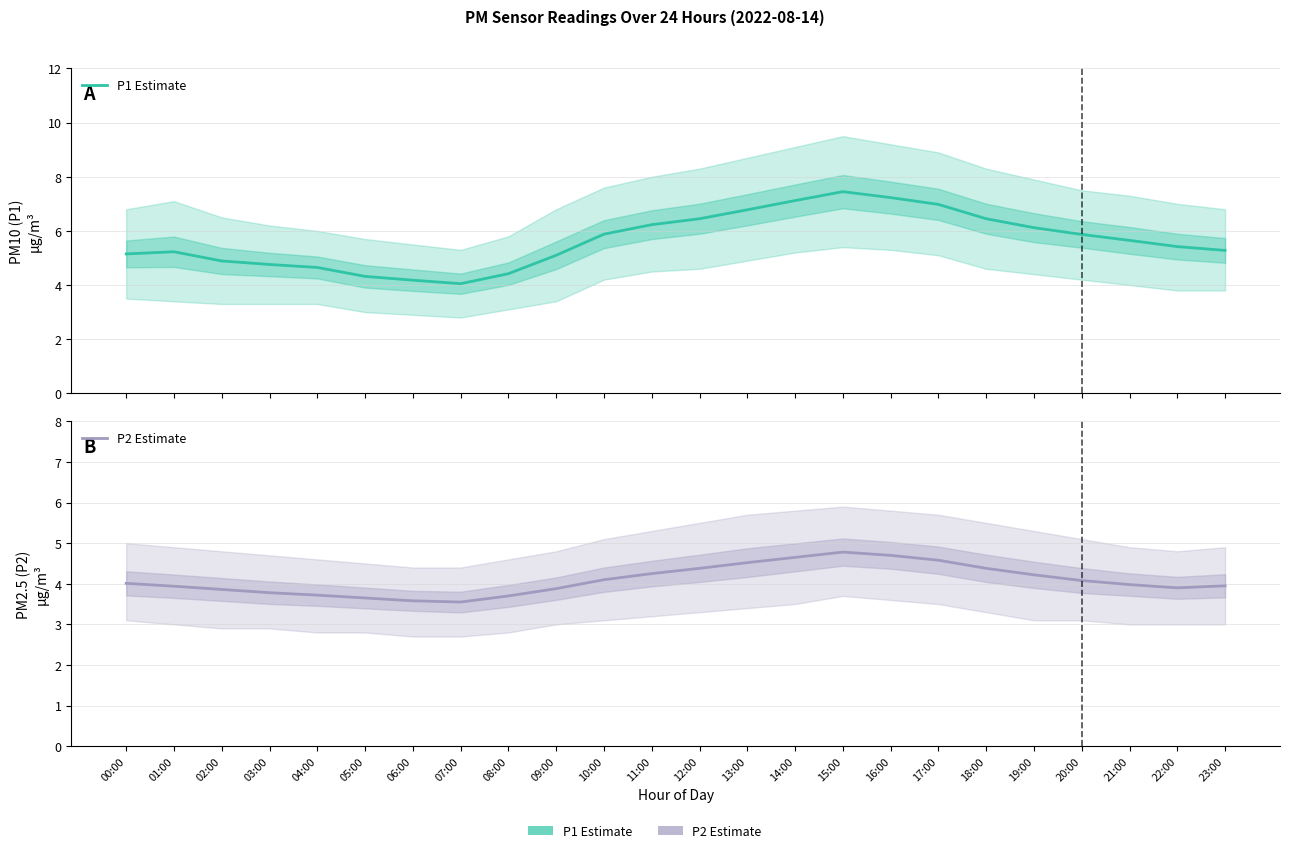

Reading left to right, extract all data points from this chart.

P1 Estimate: 00:00=5.2	01:00=5.2	02:00=4.9	03:00=4.8	04:00=4.7	05:00=4.3	06:00=4.2	07:00=4.0	08:00=4.4	09:00=5.1	10:00=5.9	11:00=6.2	12:00=6.5	13:00=6.8	14:00=7.1	15:00=7.5	16:00=7.2	17:00=7.0	18:00=6.5	19:00=6.1	20:00=5.9	21:00=5.7	22:00=5.4	23:00=5.3
P2 Estimate: 00:00=4.0	01:00=3.9	02:00=3.9	03:00=3.8	04:00=3.7	05:00=3.6	06:00=3.6	07:00=3.5	08:00=3.7	09:00=3.9	10:00=4.1	11:00=4.2	12:00=4.4	13:00=4.5	14:00=4.7	15:00=4.8	16:00=4.7	17:00=4.6	18:00=4.4	19:00=4.2	20:00=4.1	21:00=4.0	22:00=3.9	23:00=4.0